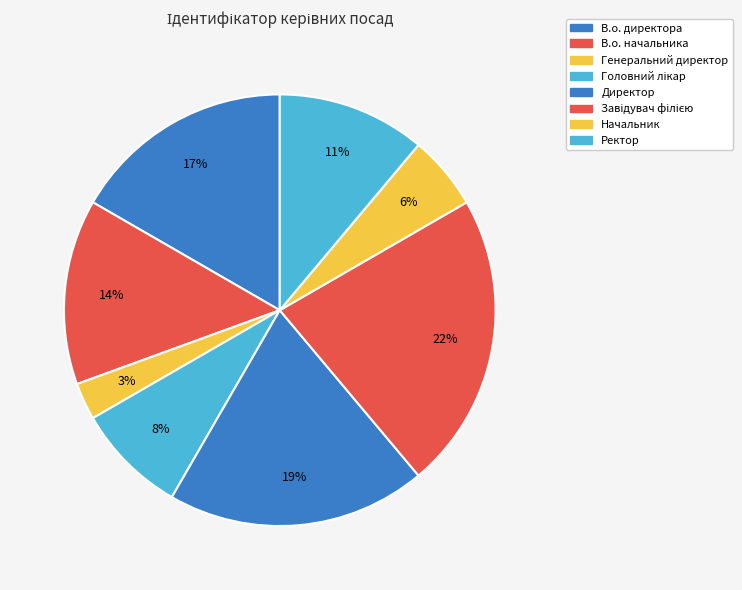

Which slice is the largest?

Завідувач філією